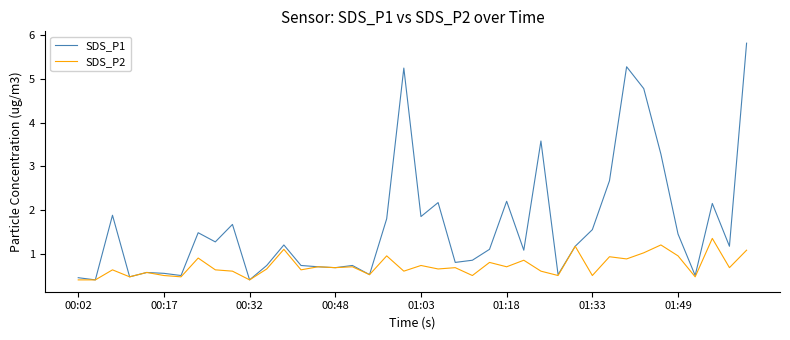

List the series in order of their overall mean, lowest first.

SDS_P2, SDS_P1